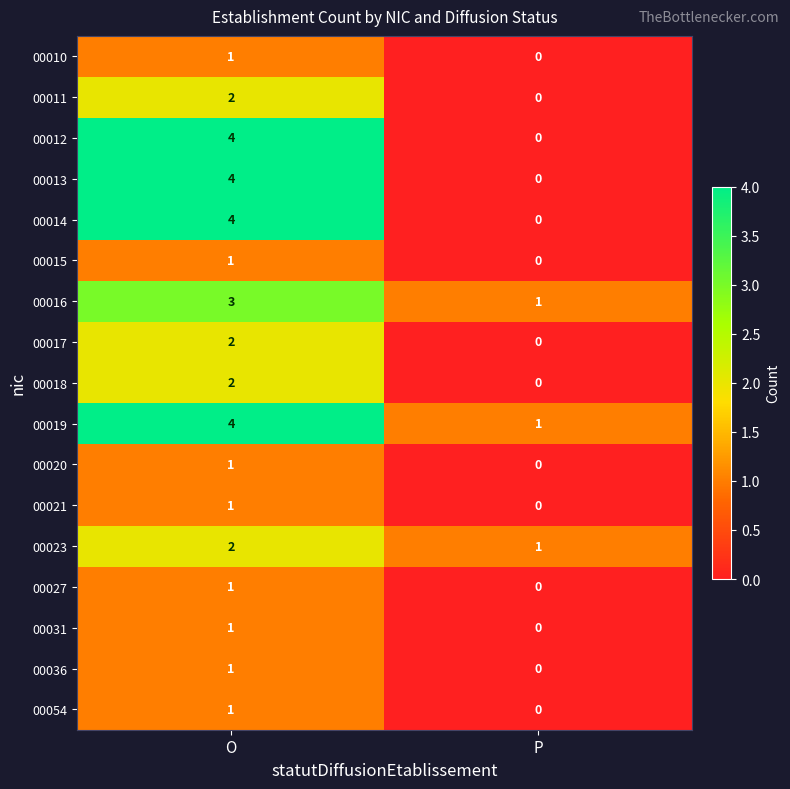

At how many categories does at least one series exceed 3?

1